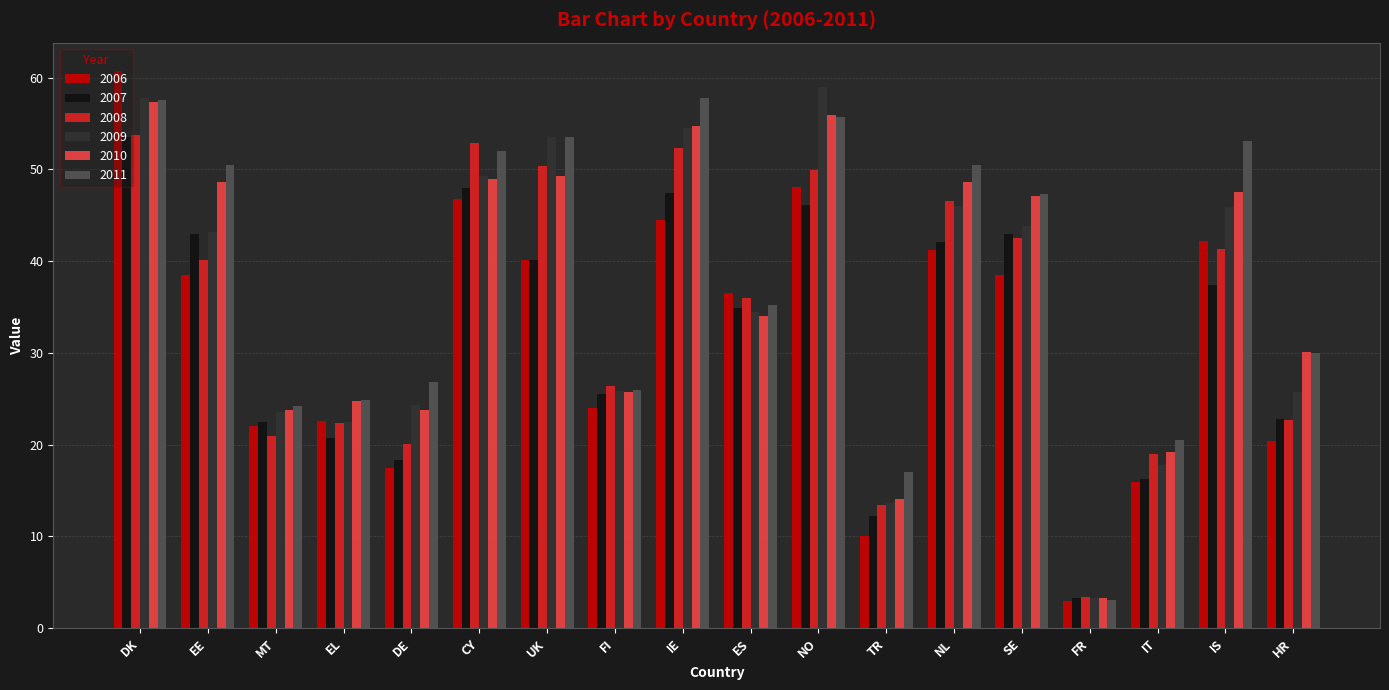

At how many categories does at least one series exceed 4?

17